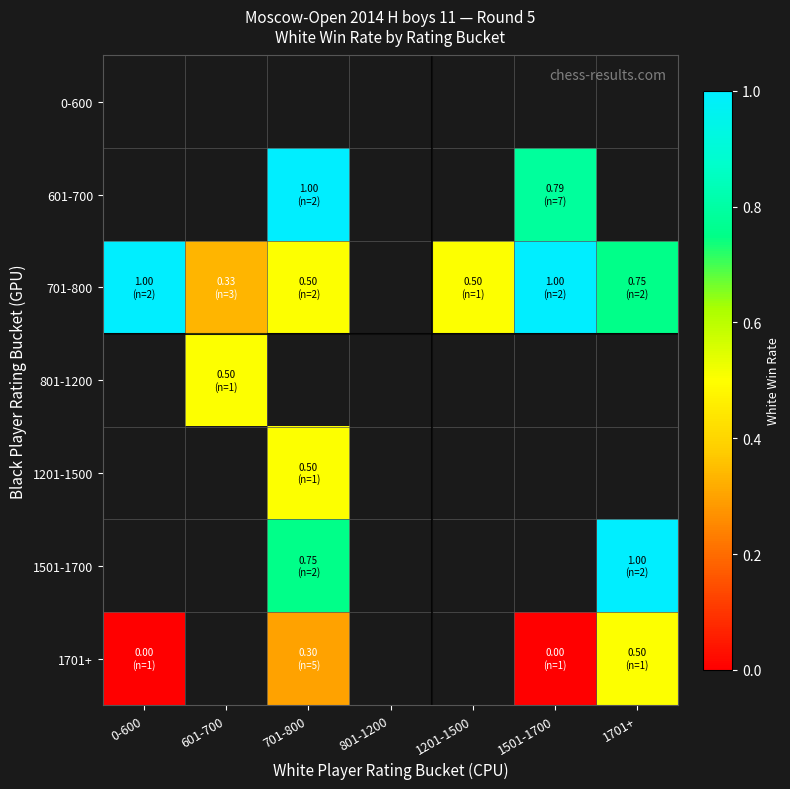

Which series has the largest range (max minus min)?

701-800